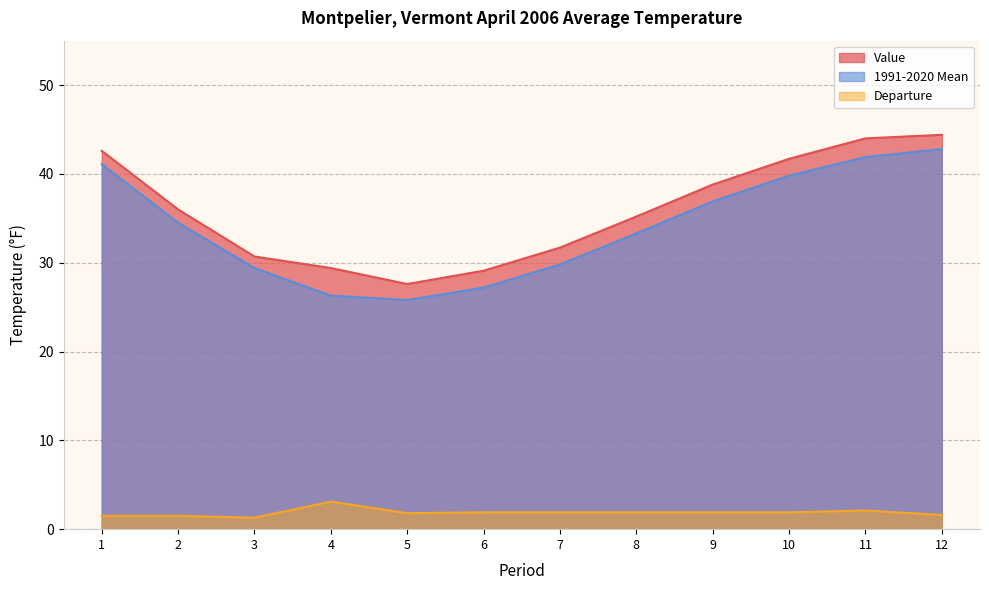

How many lines are shown in the chart?

3